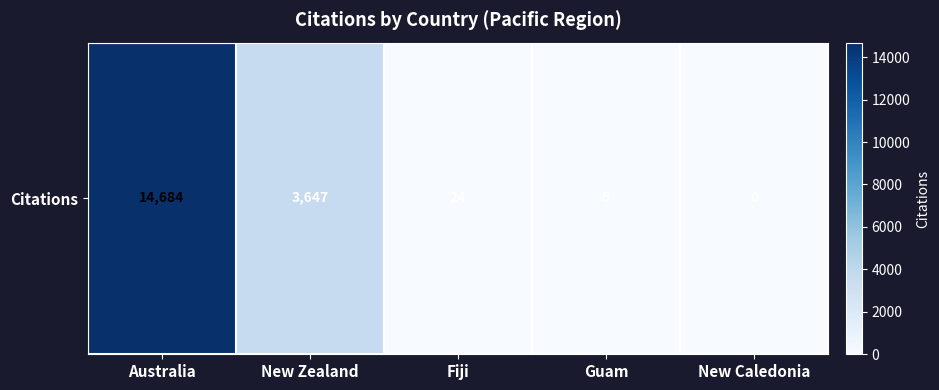

Reading left to right, transcribe all the data shown in this chart.

Australia=14684	New Zealand=3647	Fiji=24	Guam=5	New Caledonia=0